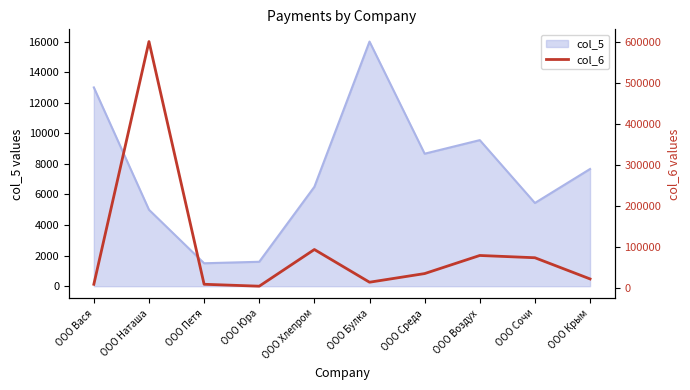

Does the chart have visible grid lines?

No